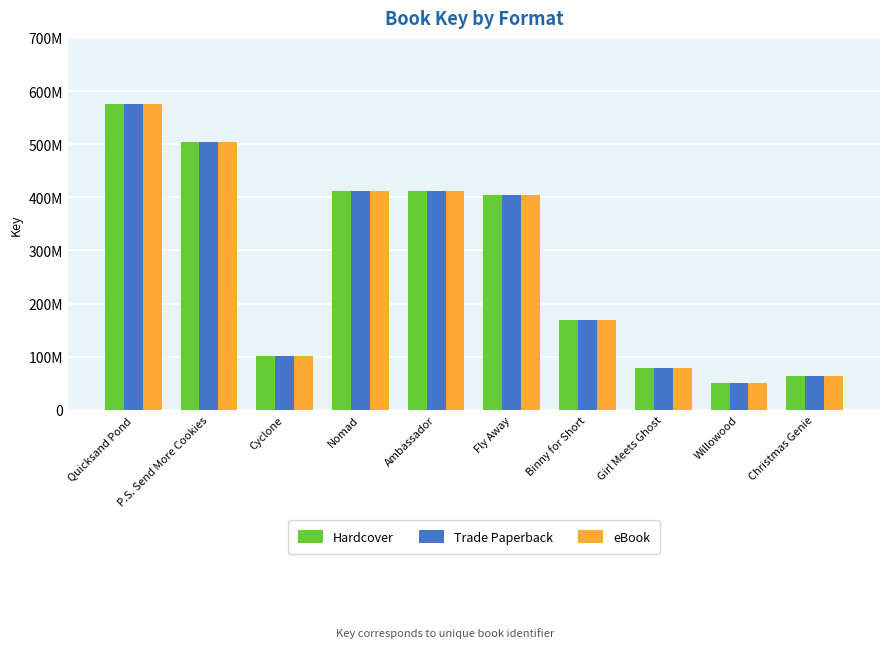

List the labels in order of eBook value, largest first.

Quicksand Pond, P.S. Send More Cookies, Nomad, Ambassador, Fly Away, Binny for Short, Cyclone, Girl Meets Ghost, Christmas Genie, Willowood